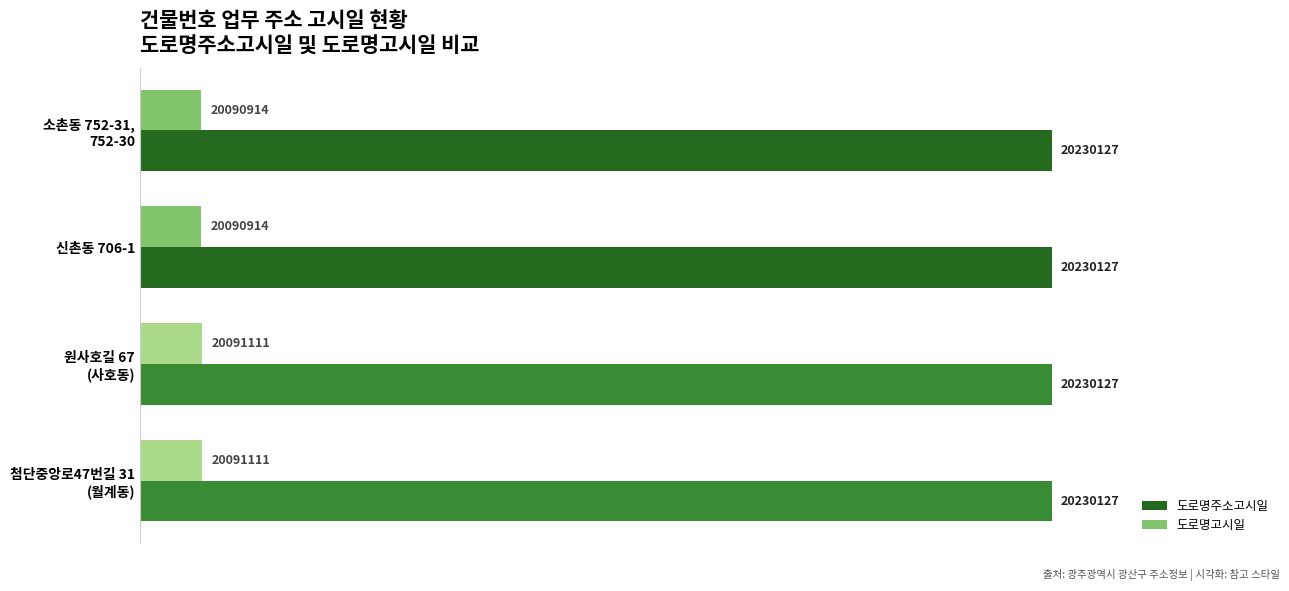

What are all the series names shown in the legend?

도로명주소고시일, 도로명고시일